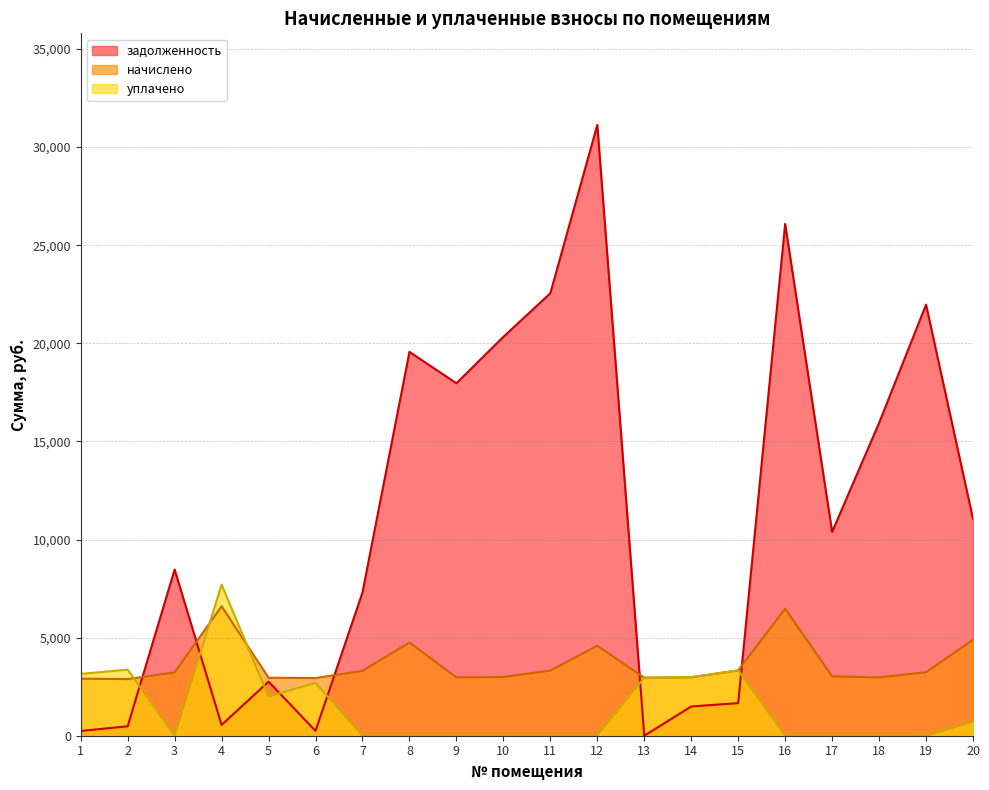

List the series in order of their peak value, lowest first.

начислено, уплачено, задолженность